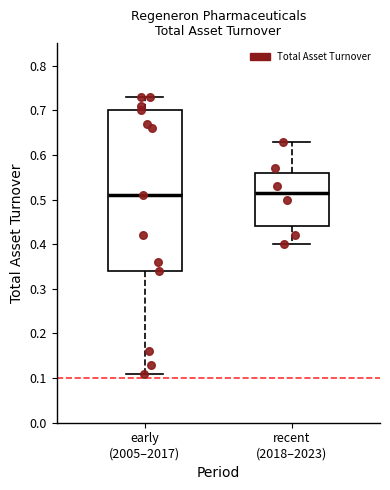

Reading left to right, read every box against the y-axis: the position of its median line, the range the box covers, and the ends of its whiskers. The values are not printed on the chart, so give them approximately, as read against the axis.

early (2005–2017): median 0.51, box 0.34 to 0.70, whiskers 0.11 to 0.73
recent (2018–2023): median 0.52, box 0.44 to 0.56, whiskers 0.40 to 0.63